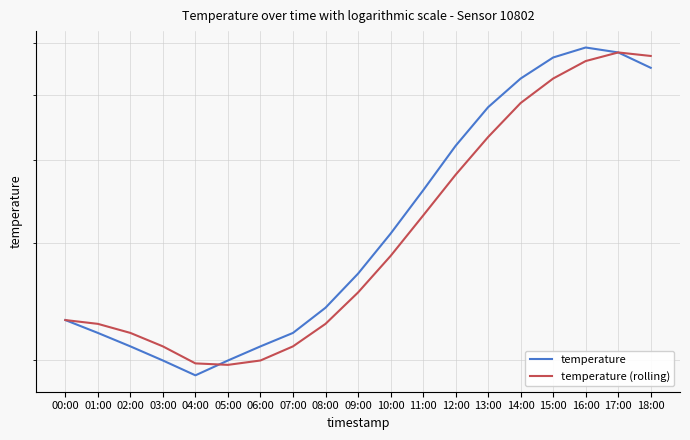

How many intersections are there between temperature and temperature (rolling)?

1